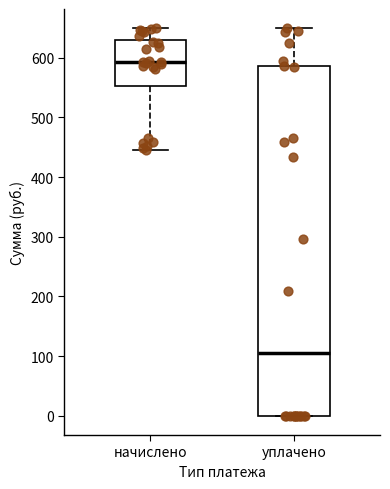

Reading left to right, read every box against the y-axis: the position of its median line, the range the box covers, and the ends of its whiskers. The values are not printed on the chart, so give them approximately, as read against the axis.

начислено: median 590, box 550 to 630, whiskers 440 to 650
уплачено: median 100, box 0 to 590, whiskers 0 to 650